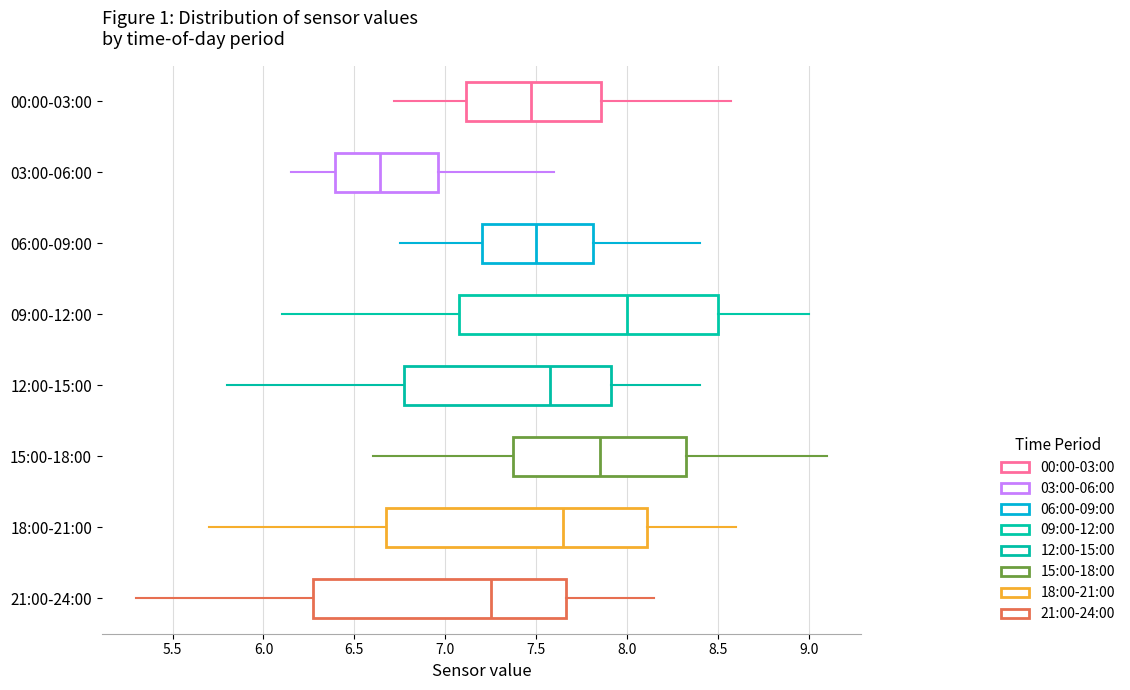

Reading bottom to top, read every box against the x-axis: the position of its median line, the range the box covers, and the ends of its whiskers. The values are not printed on the chart, so give them approximately, as read against the axis.

21:00-24:00: median 7.25, box 6.30 to 7.65, whiskers 5.30 to 8.15
18:00-21:00: median 7.65, box 6.70 to 8.10, whiskers 5.70 to 8.60
15:00-18:00: median 7.85, box 7.40 to 8.35, whiskers 6.60 to 9.10
12:00-15:00: median 7.60, box 6.80 to 7.90, whiskers 5.80 to 8.40
09:00-12:00: median 8.00, box 7.10 to 8.50, whiskers 6.10 to 9.00
06:00-09:00: median 7.50, box 7.20 to 7.80, whiskers 6.75 to 8.40
03:00-06:00: median 6.65, box 6.40 to 6.95, whiskers 6.15 to 7.60
00:00-03:00: median 7.45, box 7.10 to 7.85, whiskers 6.70 to 8.55